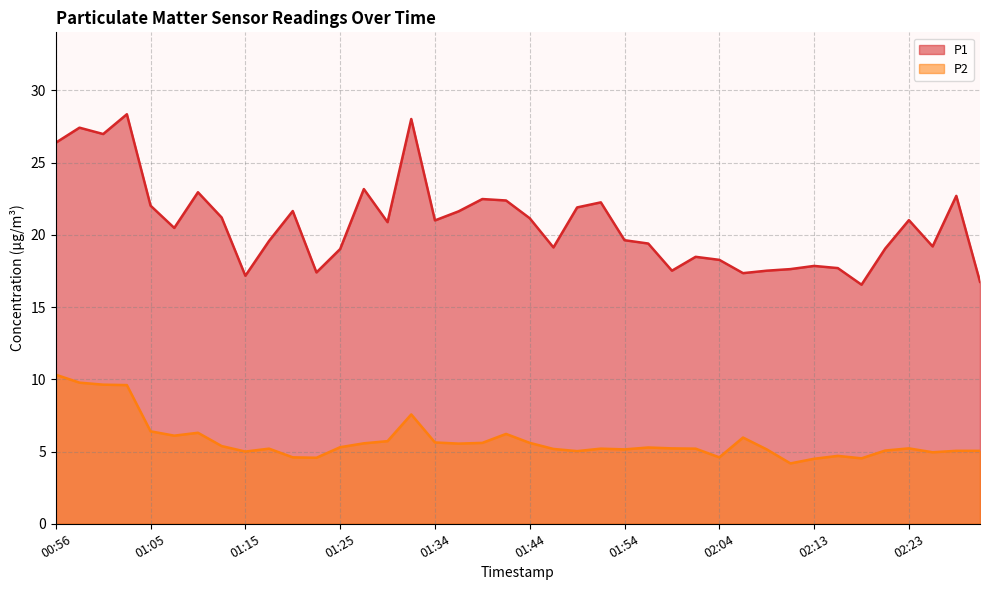

Which series has the largest total across all categories?

P1